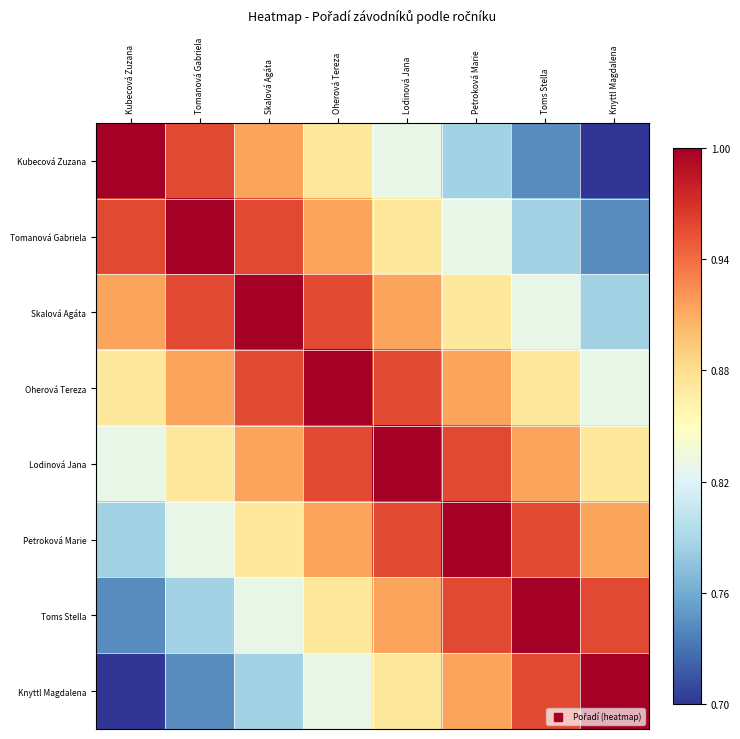

Reading left to right, extract all data points from this chart.

Kubecová Zuzana: Kubecová Zuzana=1.0	Tomanová Gabriela=1.0	Skalová Agáta=0.9	Oherová Tereza=0.9	Lodinová Jana=0.8	Petroková Marie=0.8	Toms Stella=0.7	Knyttl Magdalena=0.7
Tomanová Gabriela: Kubecová Zuzana=1.0	Tomanová Gabriela=1.0	Skalová Agáta=1.0	Oherová Tereza=0.9	Lodinová Jana=0.9	Petroková Marie=0.8	Toms Stella=0.8	Knyttl Magdalena=0.7
Skalová Agáta: Kubecová Zuzana=0.9	Tomanová Gabriela=1.0	Skalová Agáta=1.0	Oherová Tereza=1.0	Lodinová Jana=0.9	Petroková Marie=0.9	Toms Stella=0.8	Knyttl Magdalena=0.8
Oherová Tereza: Kubecová Zuzana=0.9	Tomanová Gabriela=0.9	Skalová Agáta=1.0	Oherová Tereza=1.0	Lodinová Jana=1.0	Petroková Marie=0.9	Toms Stella=0.9	Knyttl Magdalena=0.8
Lodinová Jana: Kubecová Zuzana=0.8	Tomanová Gabriela=0.9	Skalová Agáta=0.9	Oherová Tereza=1.0	Lodinová Jana=1.0	Petroková Marie=1.0	Toms Stella=0.9	Knyttl Magdalena=0.9
Petroková Marie: Kubecová Zuzana=0.8	Tomanová Gabriela=0.8	Skalová Agáta=0.9	Oherová Tereza=0.9	Lodinová Jana=1.0	Petroková Marie=1.0	Toms Stella=1.0	Knyttl Magdalena=0.9
Toms Stella: Kubecová Zuzana=0.7	Tomanová Gabriela=0.8	Skalová Agáta=0.8	Oherová Tereza=0.9	Lodinová Jana=0.9	Petroková Marie=1.0	Toms Stella=1.0	Knyttl Magdalena=1.0
Knyttl Magdalena: Kubecová Zuzana=0.7	Tomanová Gabriela=0.7	Skalová Agáta=0.8	Oherová Tereza=0.8	Lodinová Jana=0.9	Petroková Marie=0.9	Toms Stella=1.0	Knyttl Magdalena=1.0